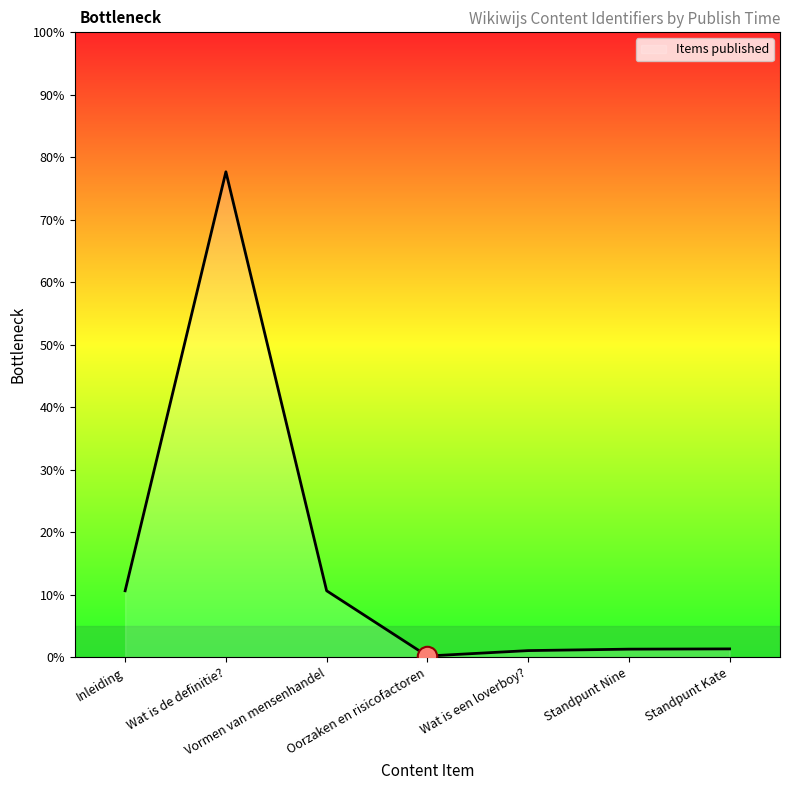

Approximately how many times larger is the value at Wat is een loverboy? compared to Vormen van mensenhandel?

0.1